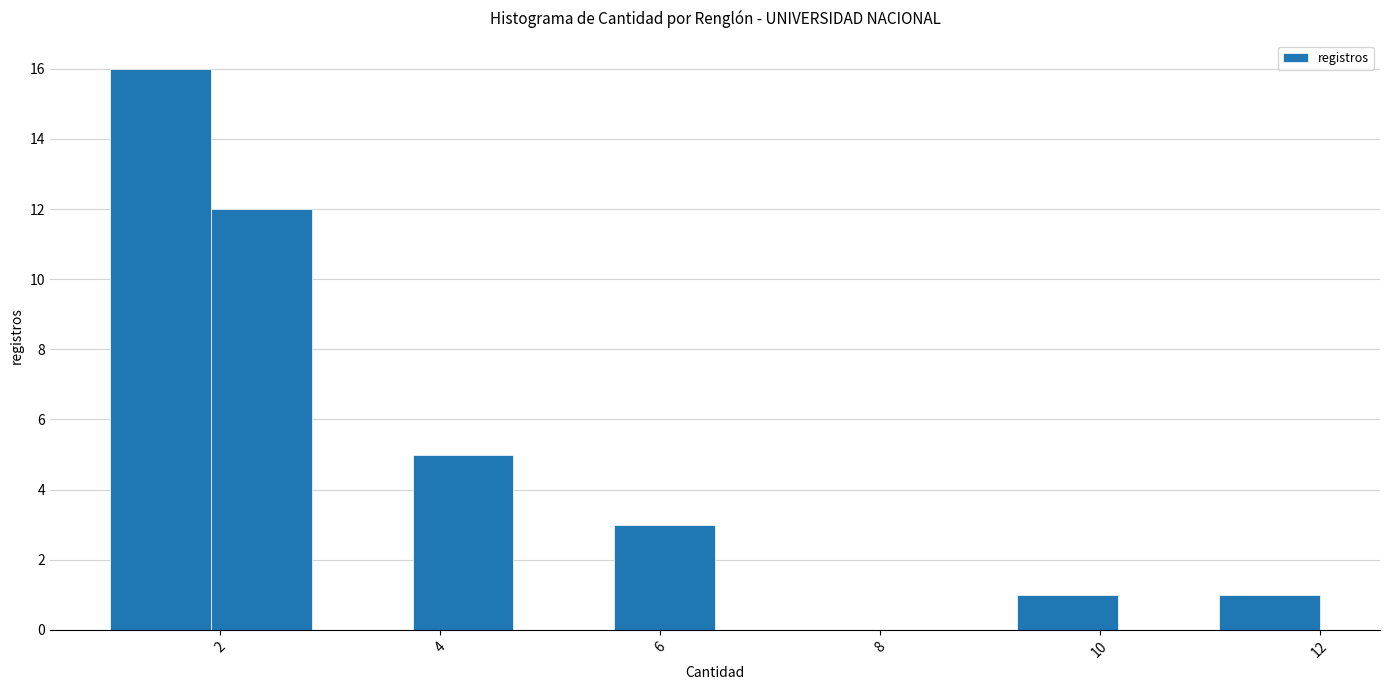

How tall is the bar that spans 11.0 to 12.0 on the x-axis? Neither the bar edges nor the heights are printed on the chart, so give them approximately, as read against the axes.

1